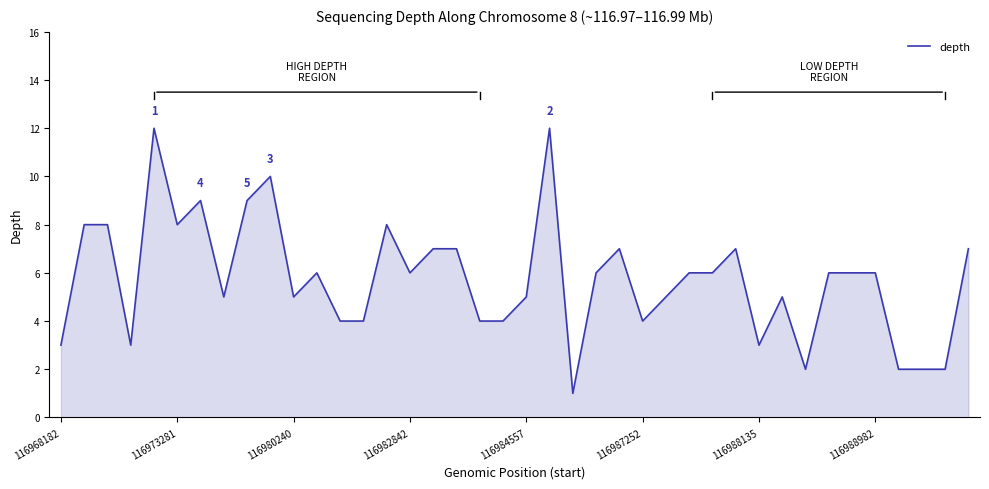

What is the greatest value displayed?

12